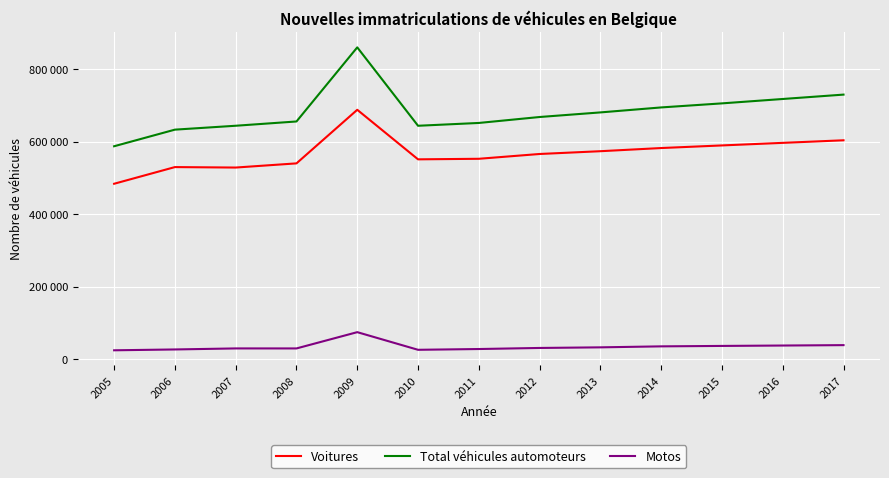

What is the sum of all Motos values?

457098